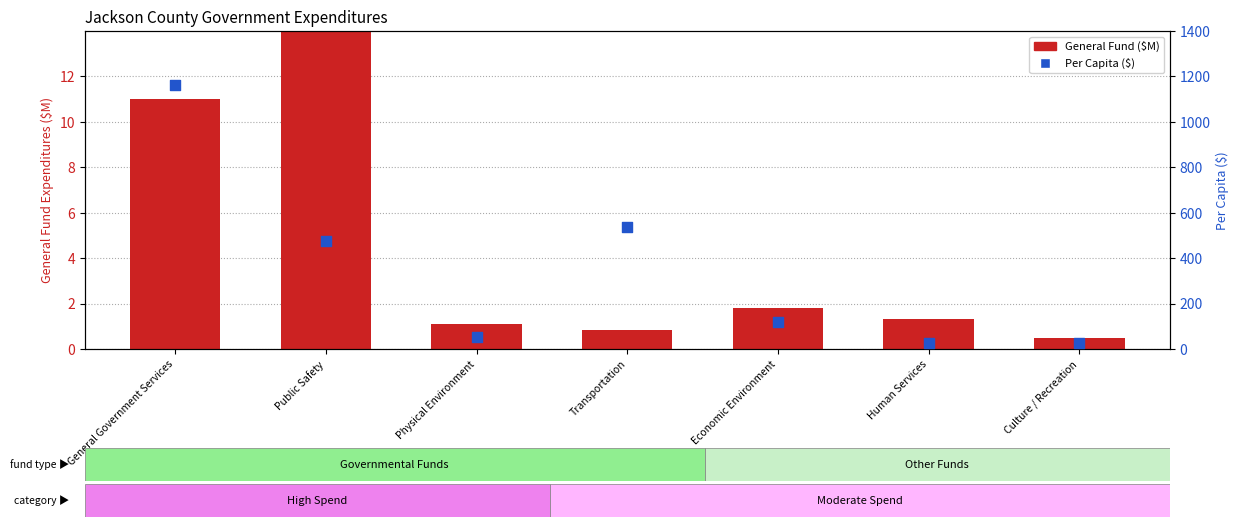

Is the value of General Fund ($M) at Physical Environment greater than the value of Per Capita ($) at General Government Services?

No